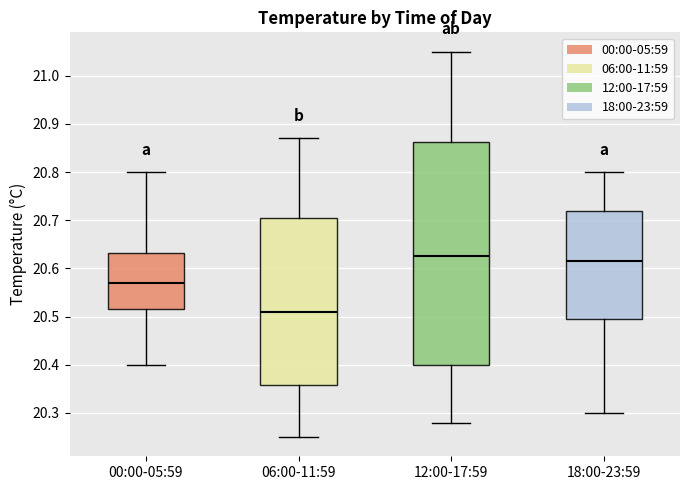

Reading left to right, transcribe this box plot: for each box, give where its median line is, the range the box spans, and where its two whiskers end, as read against the y-axis. The values are not printed on the chart, so give them approximately, as read against the axis.

00:00-05:59: median 20.57, box 20.52 to 20.63, whiskers 20.40 to 20.80
06:00-11:59: median 20.51, box 20.36 to 20.71, whiskers 20.25 to 20.87
12:00-17:59: median 20.63, box 20.40 to 20.86, whiskers 20.28 to 21.05
18:00-23:59: median 20.62, box 20.50 to 20.72, whiskers 20.30 to 20.80